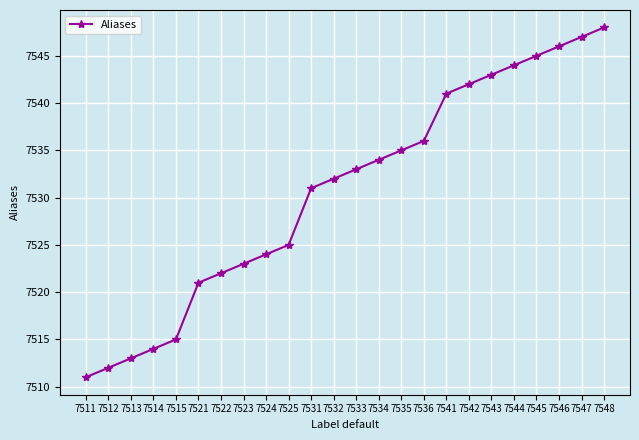

True or false: there are more than 0 points higher than both neighbors.

False